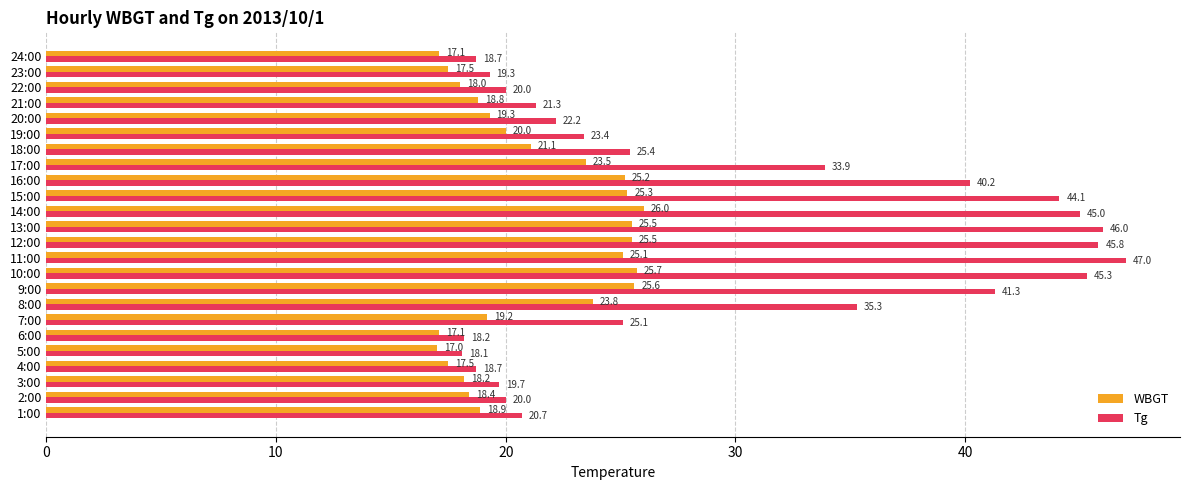

At 6:00, list the series in order from smallest to largest.

WBGT, Tg